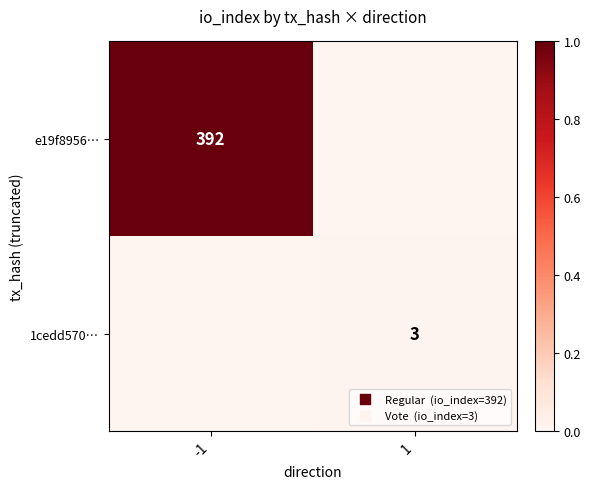

Is the value of e19f8956… at -1 greater than the value of 1cedd570… at 1?

Yes